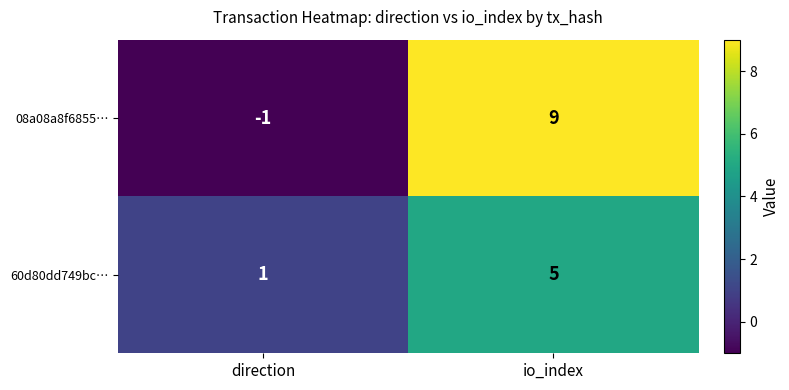

Which label corresponds to the largest value in the chart?

io_index